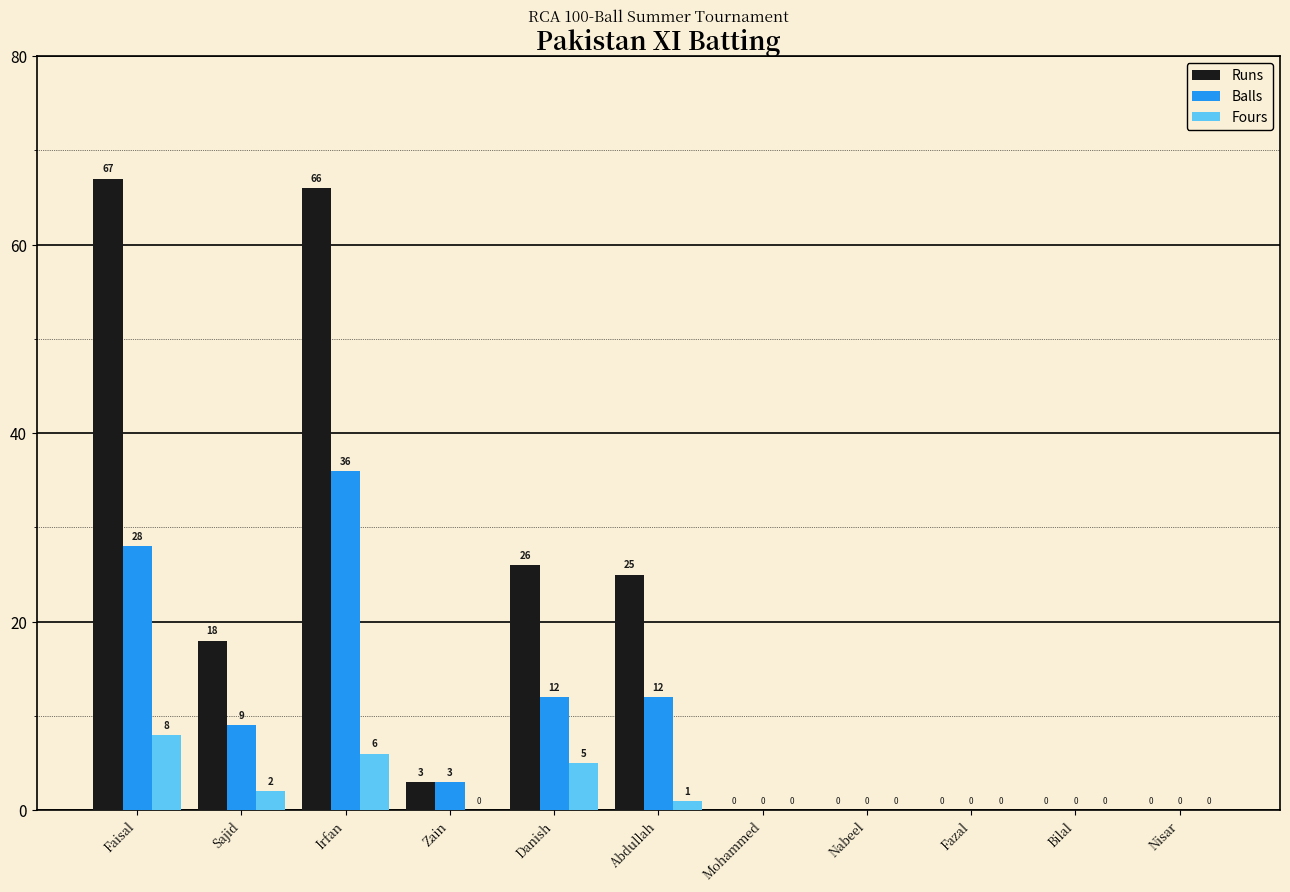

True or false: Fours has a value of 0 at Bilal.

True